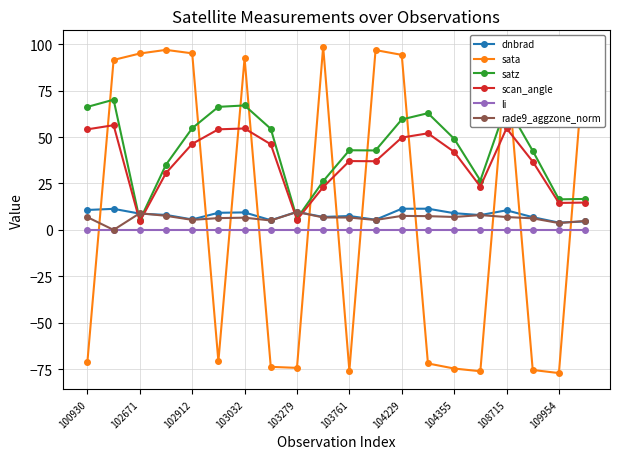

True or false: scan_angle and dnbrad cross at least once.

True